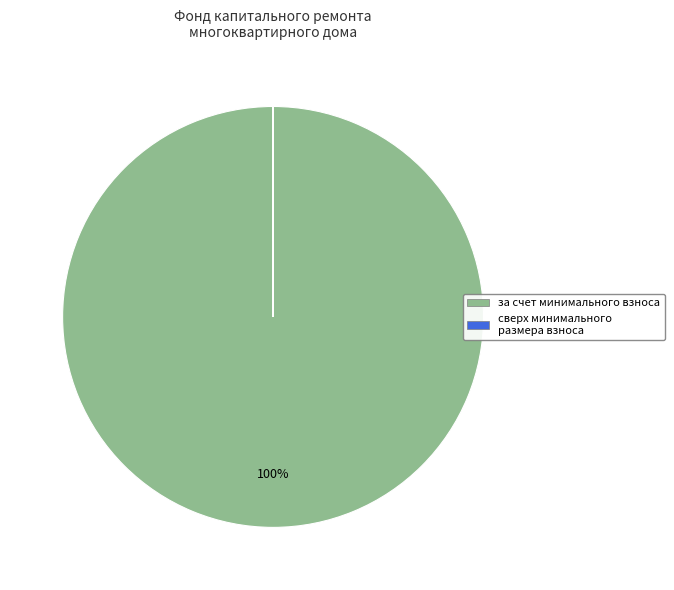

To the nearest percent, what portion does за счет минимального взноса represent?

100%